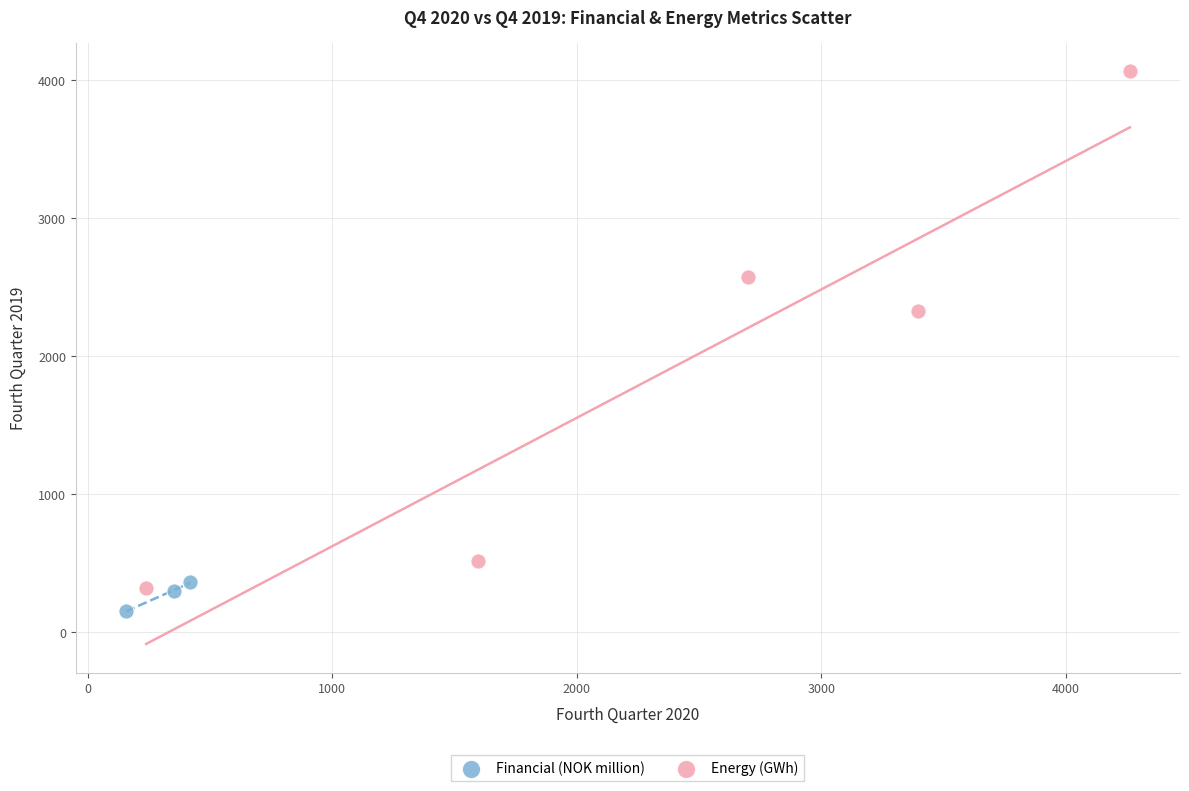

Which series contains the lowest Y value?

Financial (NOK million)